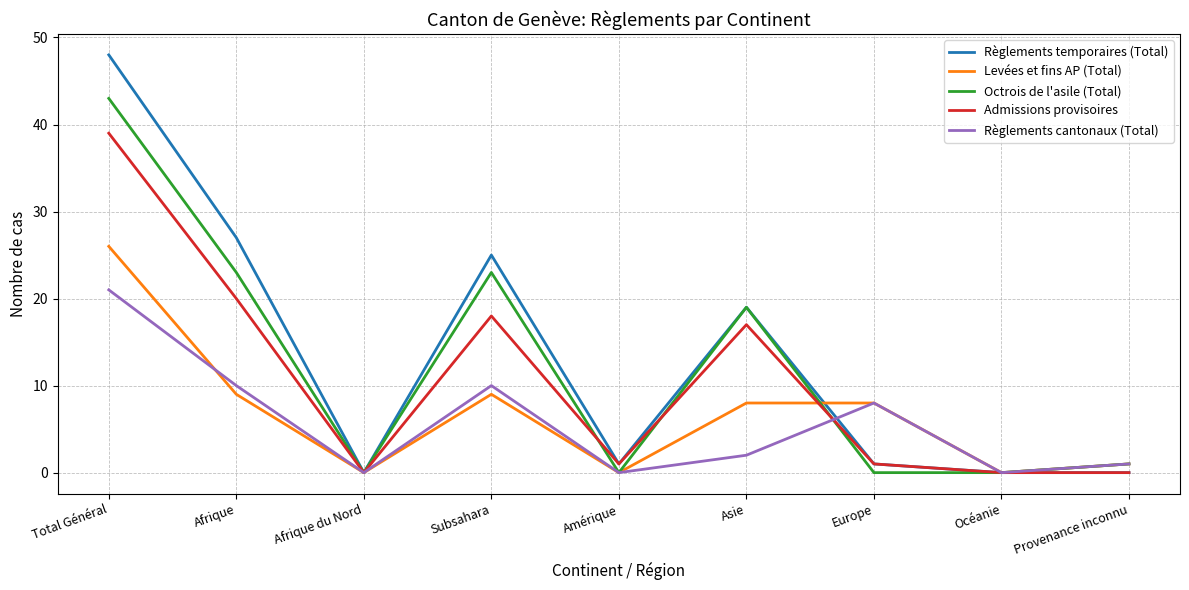

What are all the series names shown in the legend?

Règlements temporaires (Total), Levées et fins AP (Total), Octrois de l'asile (Total), Admissions provisoires, Règlements cantonaux (Total)